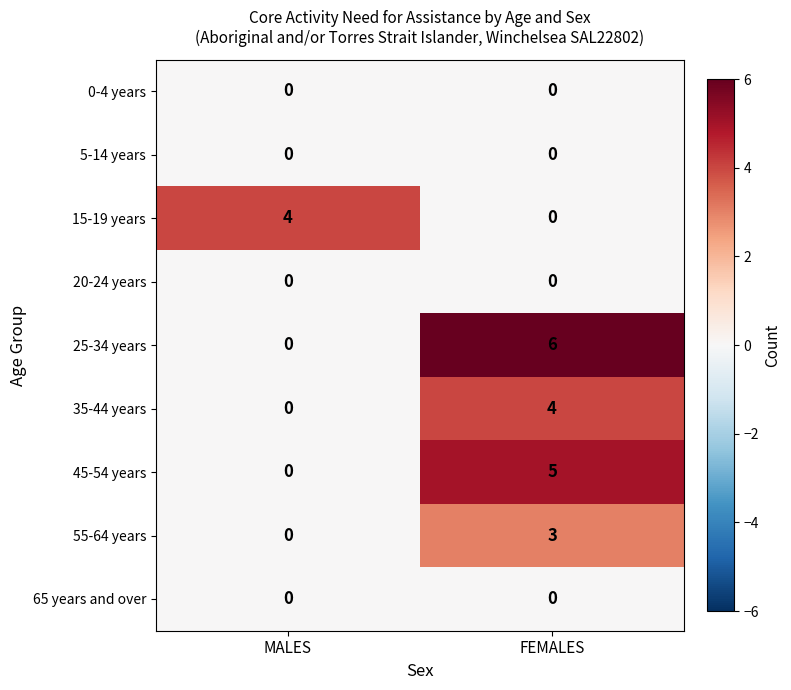

What is the total value across all series at FEMALES?

18